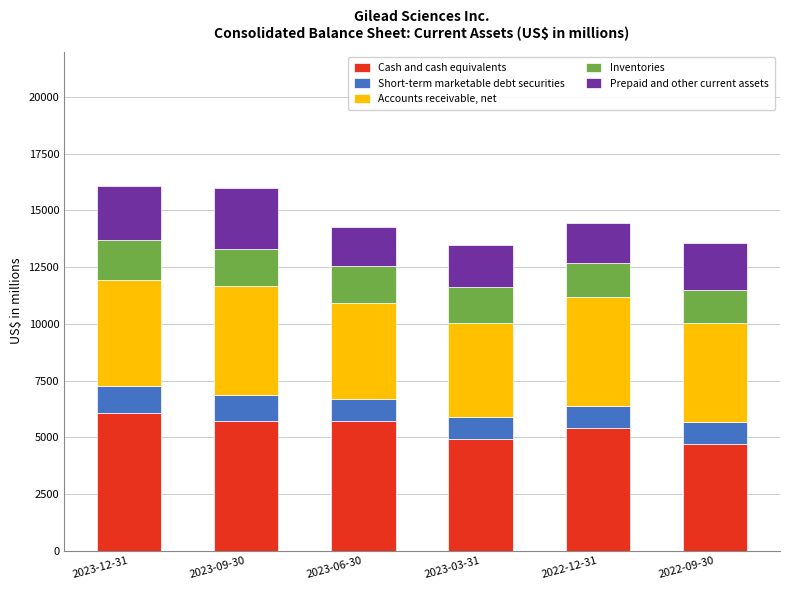

What is the minimum value for Cash and cash equivalents?

4699